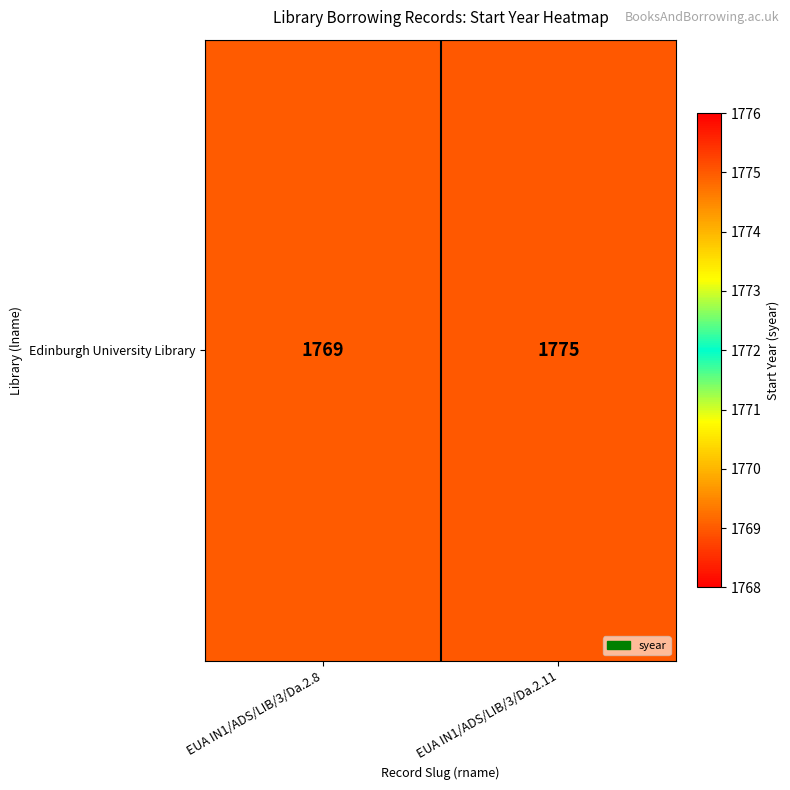

Which category has the lowest value across all series?

EUA IN1/ADS/LIB/3/Da.2.8